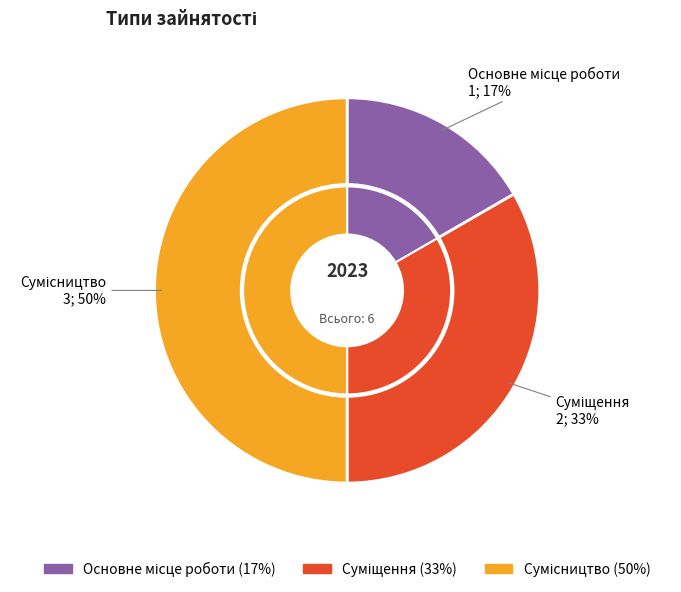

How many segments does this pie chart have?

3